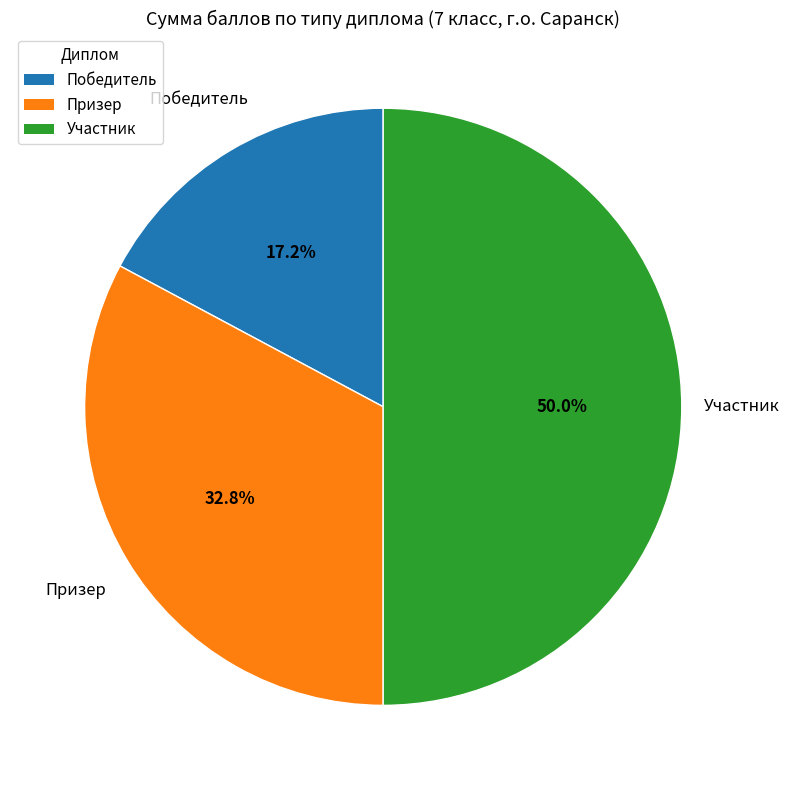

Rank the categories by value from highest to lowest.

Участник, Призер, Победитель